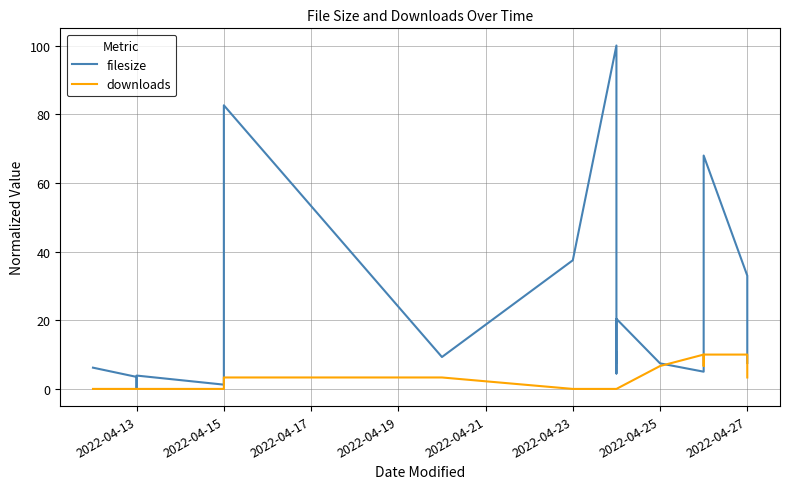

Which series has the widest spread of values?

filesize